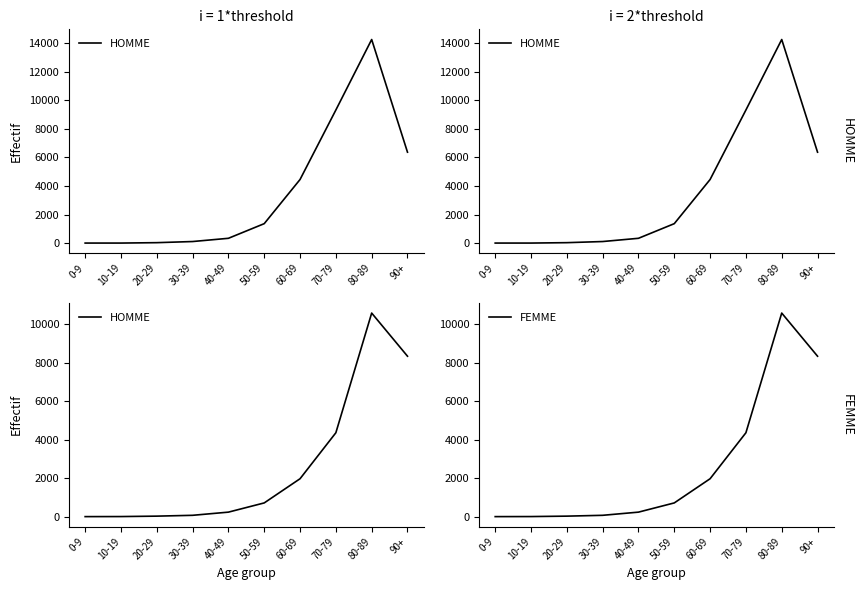

The value of FEMME at 80-89 is 6607. True or false?

False